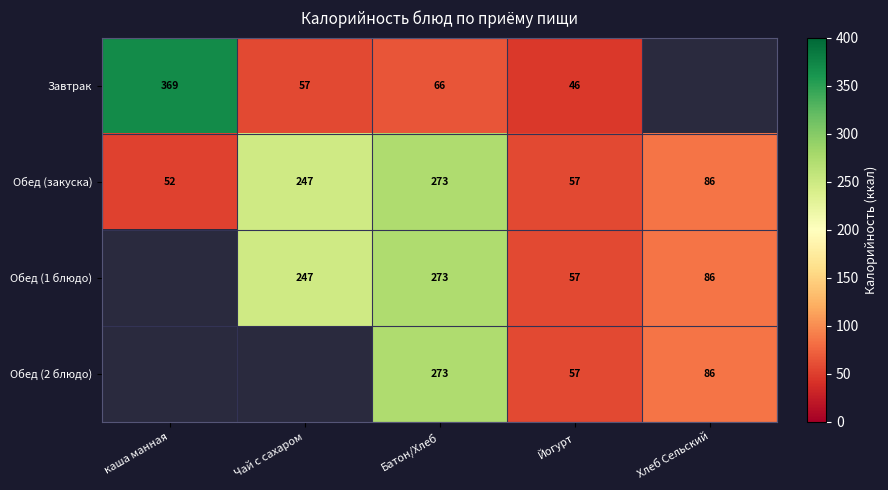

At which label does Обед (закуска) reach its minimum?

каша манная